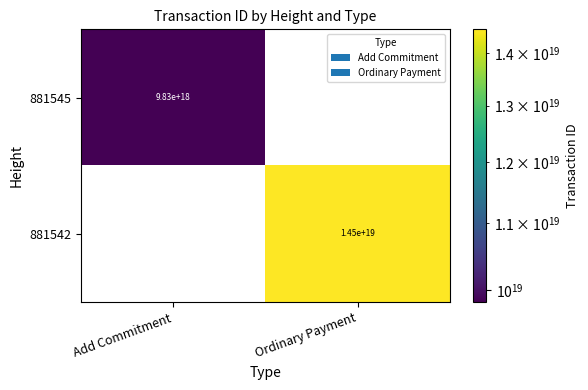

Where is 881542 nearest to the value 7250000000000000000?

Add Commitment